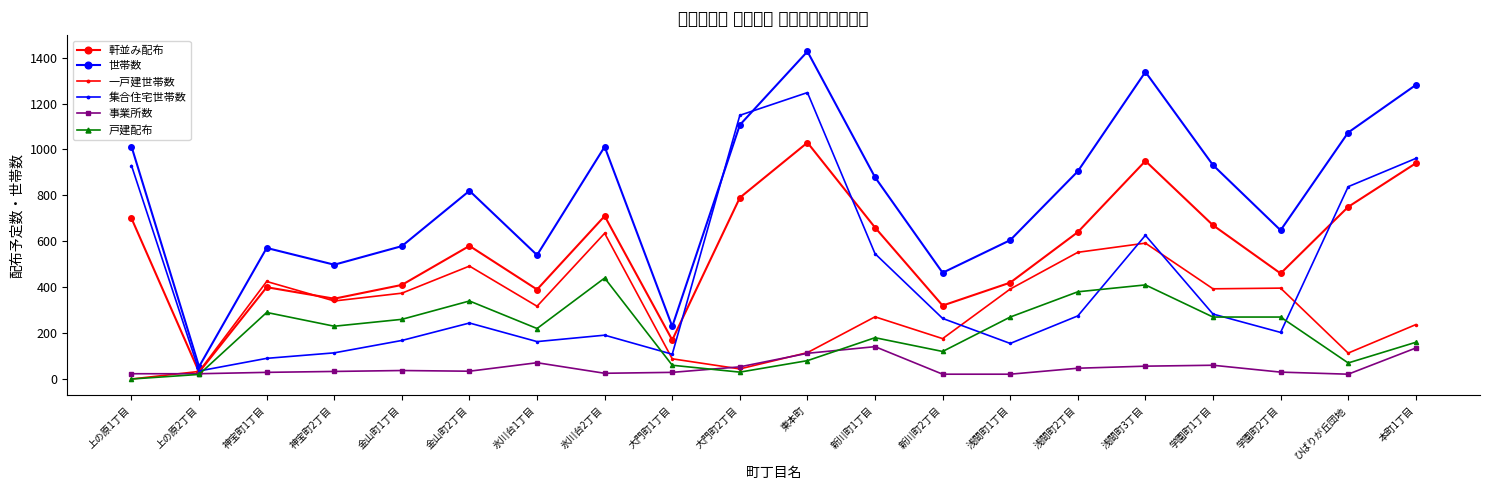

At which label is 軒並み配布 closest to 530?

金山町2丁目